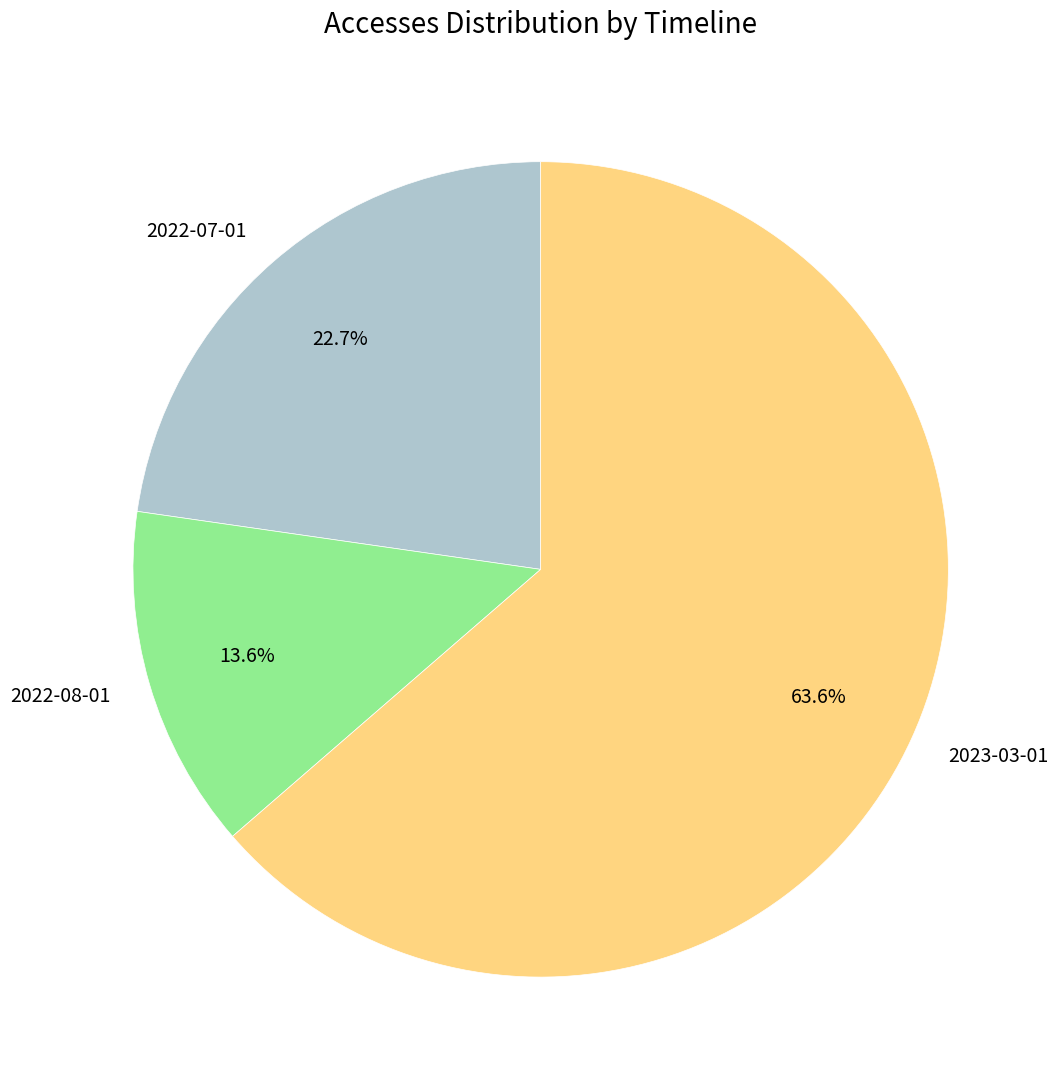

What percentage is the 2022-08-01 slice, to the nearest percent?

14%